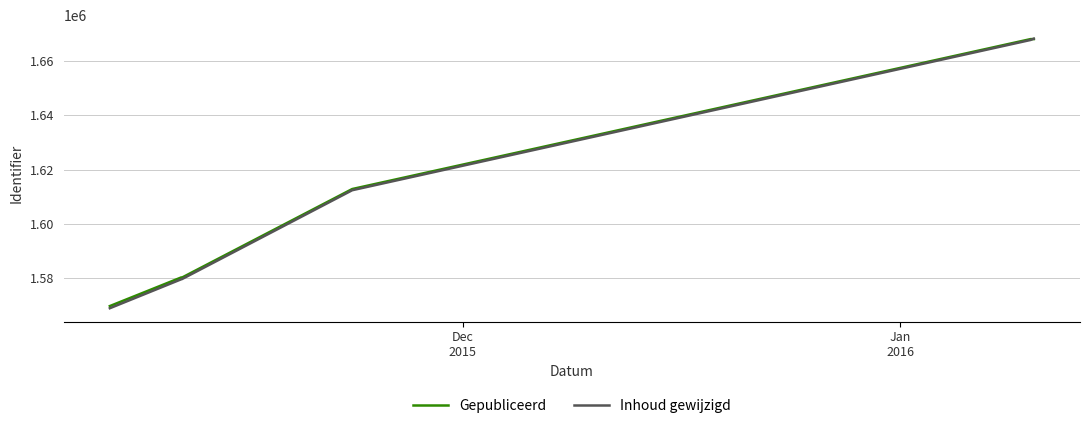

What is the highest value of the Inhoud gewijzigd series?

1668349